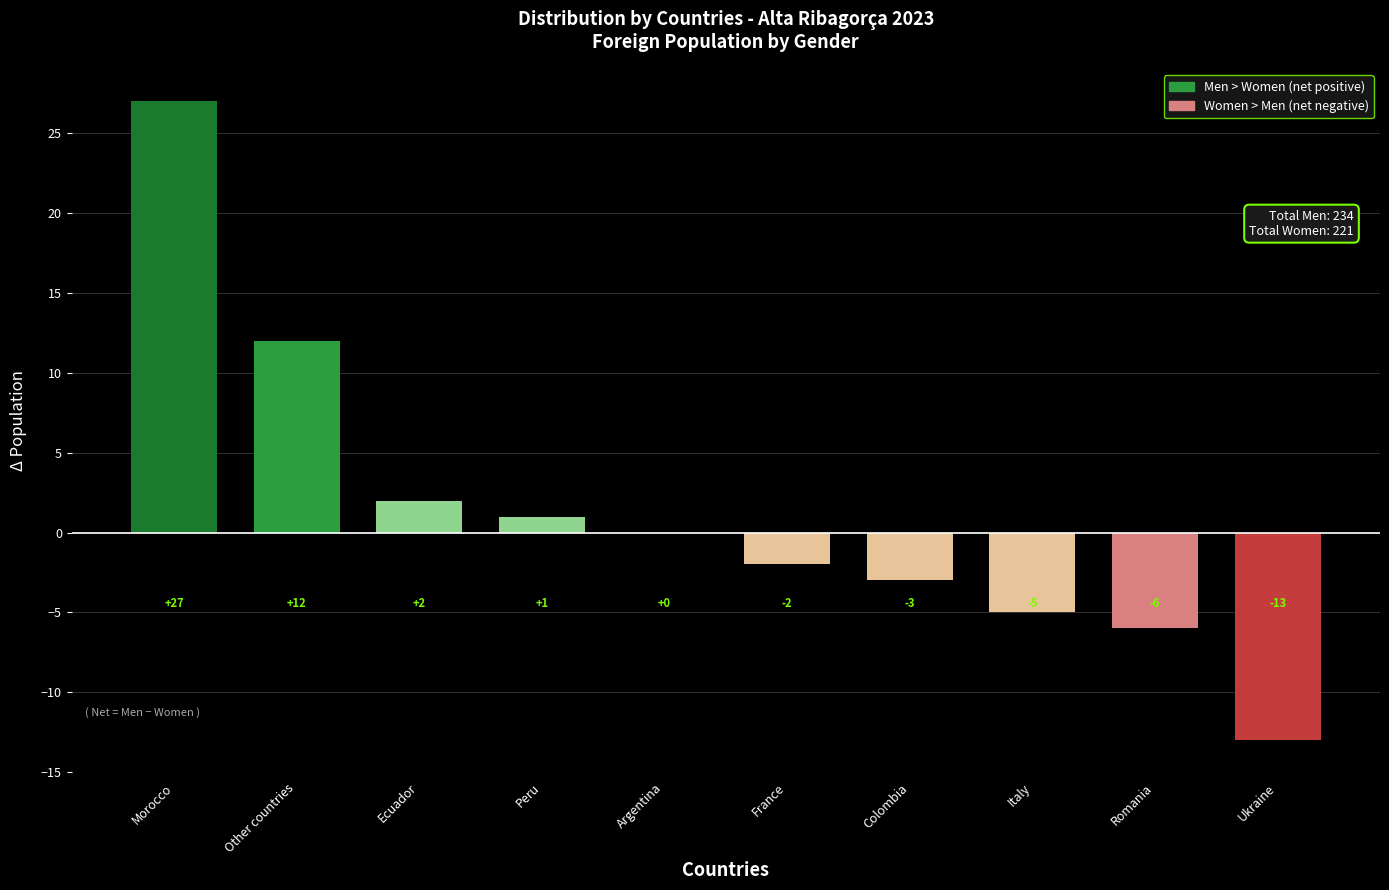

Which category has the highest value across all series?

Morocco